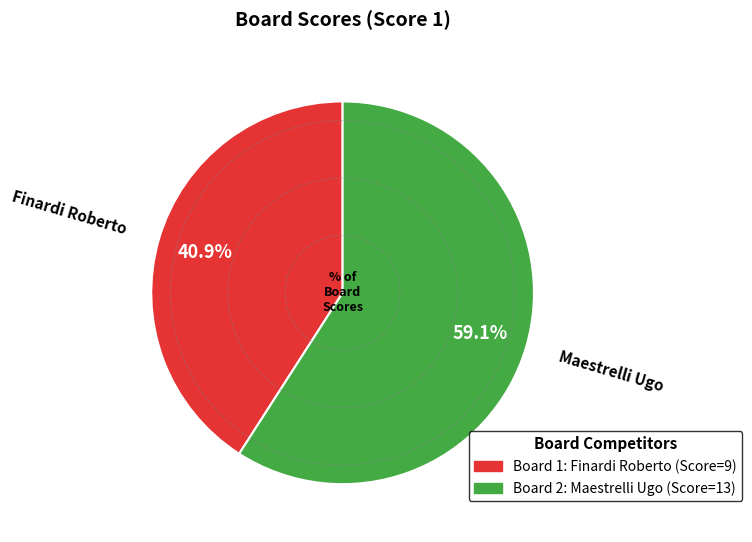

Does any single category account for the majority?

Yes